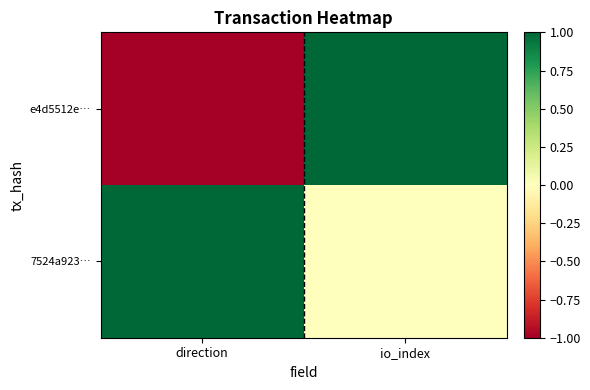

Reading left to right, list all the values displayed in this chart.

e4d5512e…: direction=-1	io_index=1
7524a923…: direction=1	io_index=0